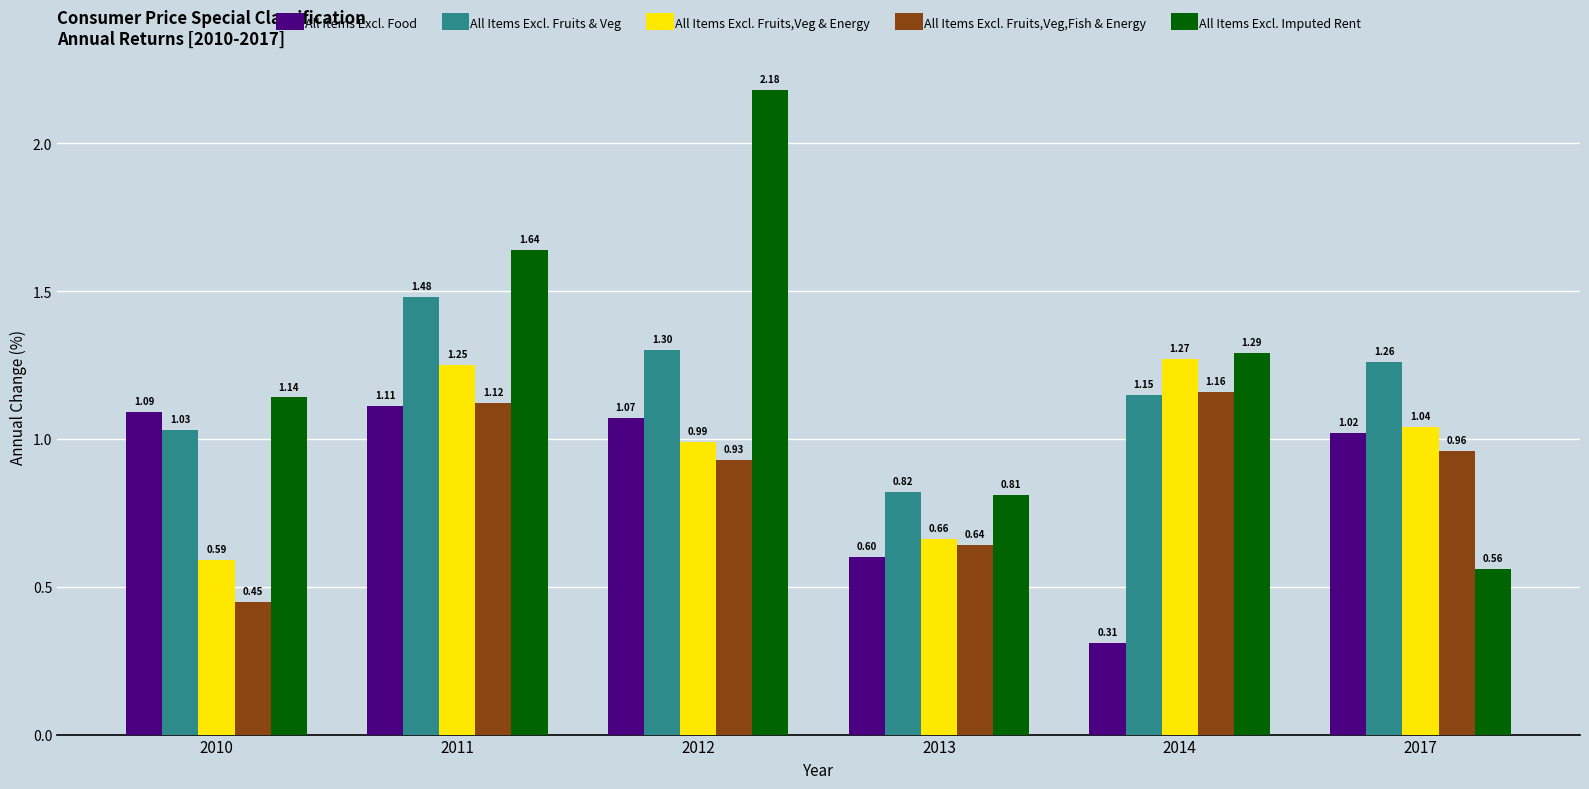

Does the chart contain any negative values?

No